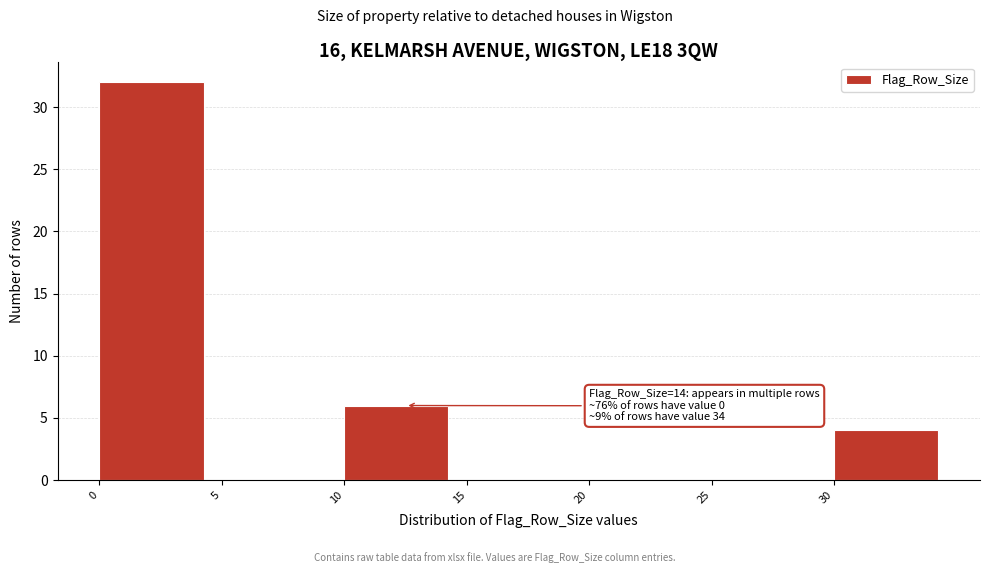

Which range on the x-axis has the tallest bar?

0 to 5